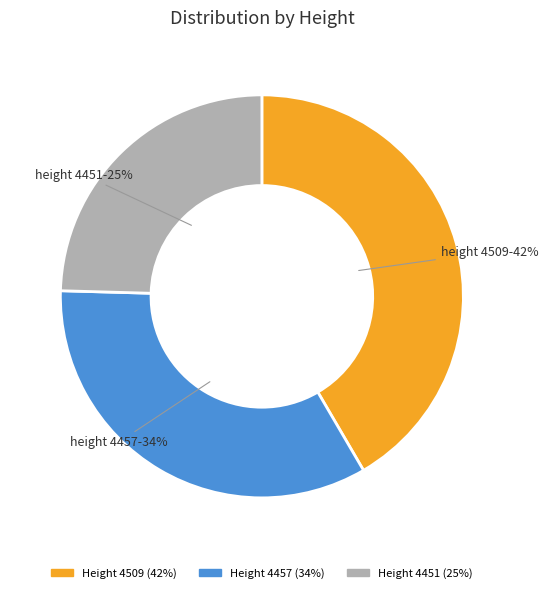

To the nearest percent, what is the difference between the largest and smallest slice percentages?

17%